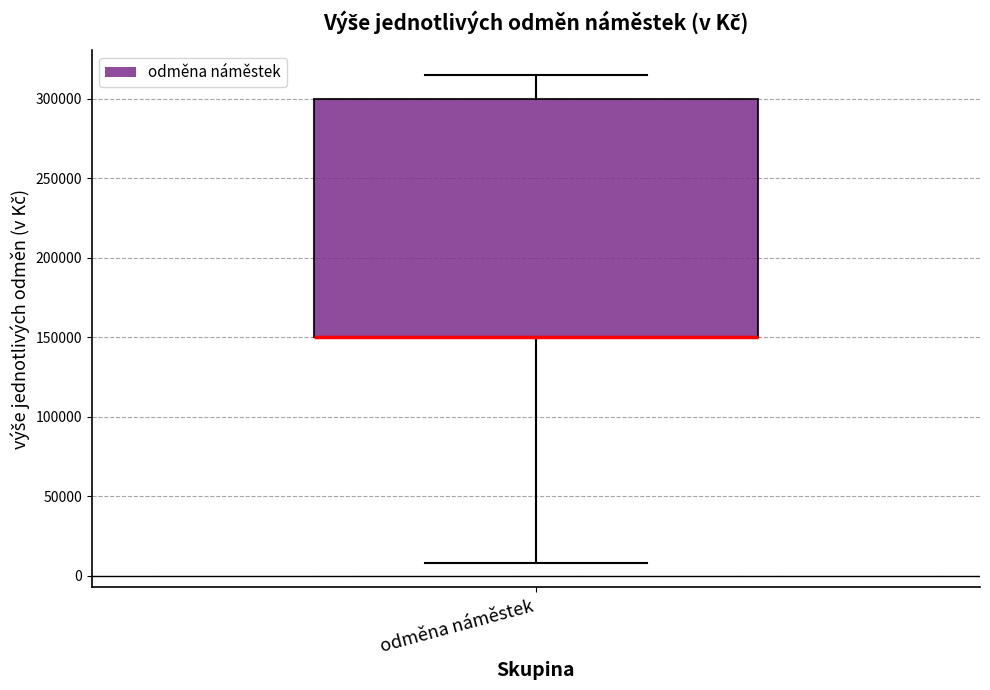

Transcribe this box plot: give where the median line is, the range the box spans, and where the two whiskers end, as read against the y-axis. The values are not printed on the chart, so give them approximately, as read against the axis.

median 150000 (drawn on the box's lower edge), box 150000 to 300000, whiskers 10000 to 315000